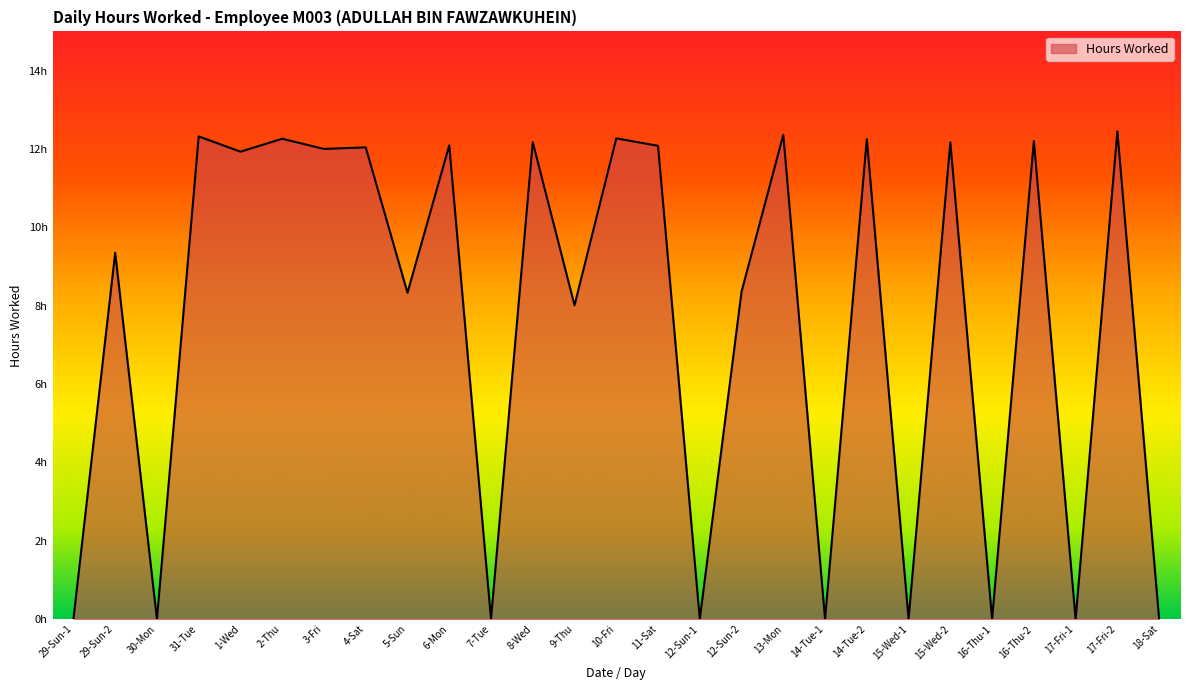

What is the average value?

7.6